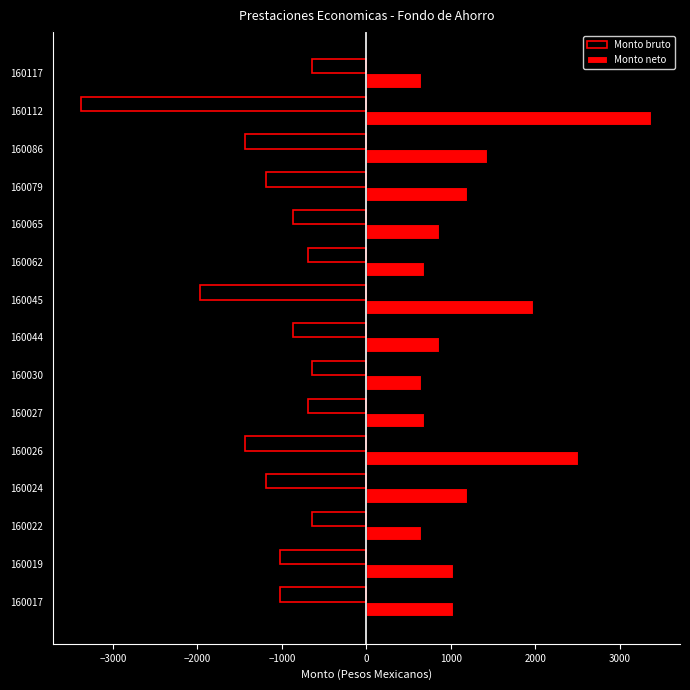

Rank the series by their maximum value, from lowest to highest.

Monto bruto, Monto neto